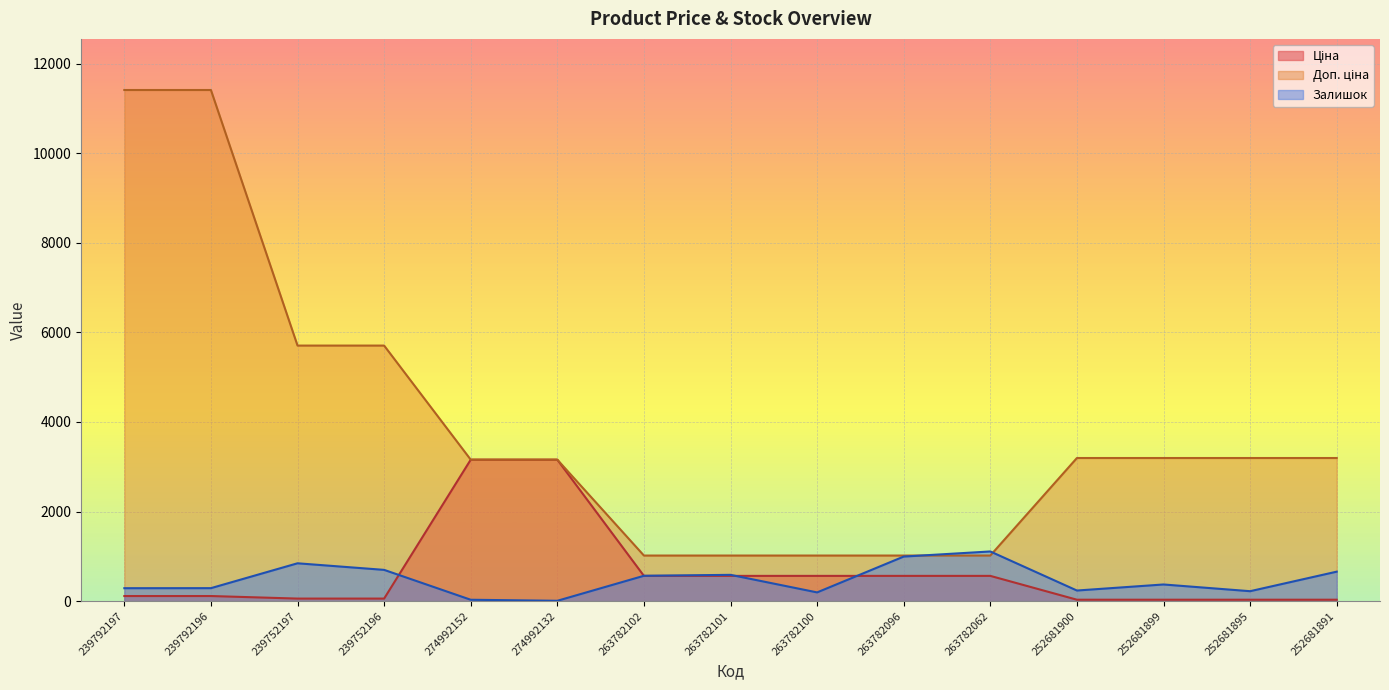

At how many categories does at least one series exceed 5764?

2